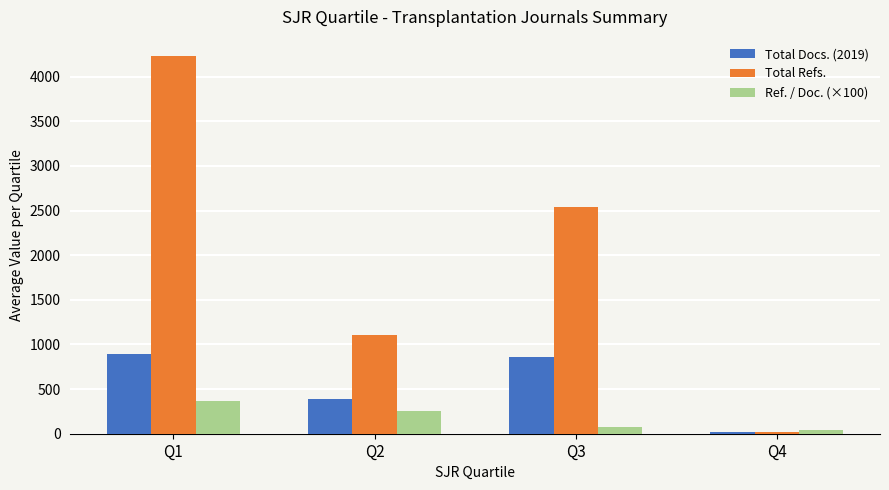

How many data points in Ref. / Doc. (×100) are above 249?

2